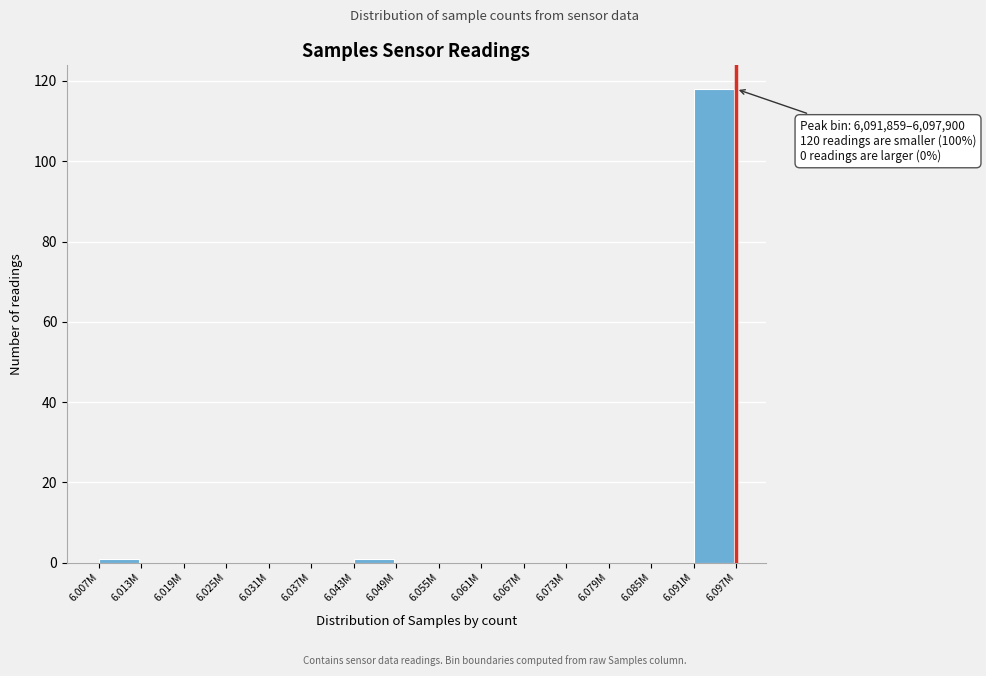

Reading right to left, extract all data points from this chart.

6.091M=118	6.085M=0	6.079M=0	6.073M=0	6.067M=0	6.061M=0	6.055M=0	6.049M=0	6.043M=1	6.037M=0	6.031M=0	6.025M=0	6.019M=0	6.013M=0	6.007M=1